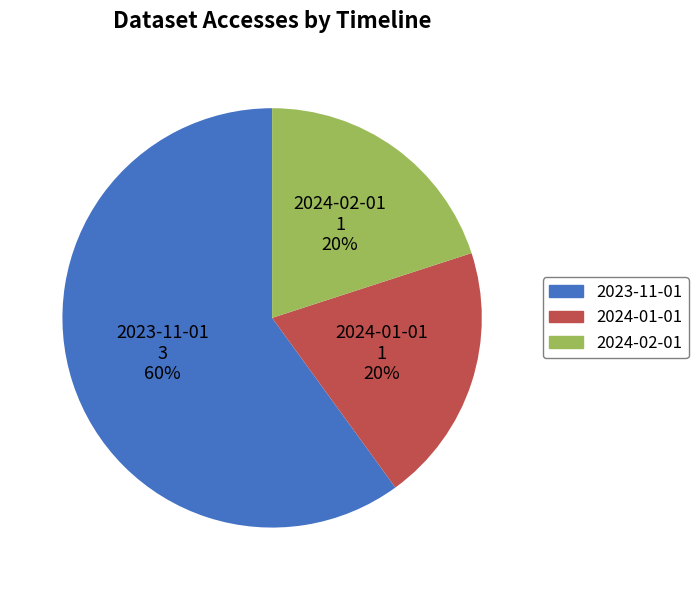

Is it true that 2023-11-01 is 71% of the pie?

False